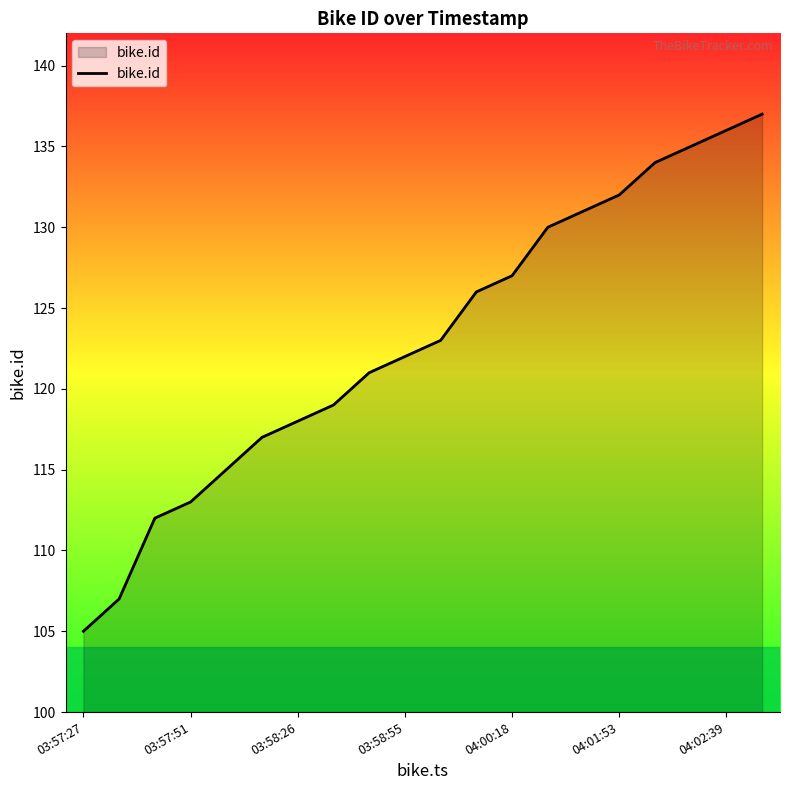

What is the difference between the maximum and minimum values?

32